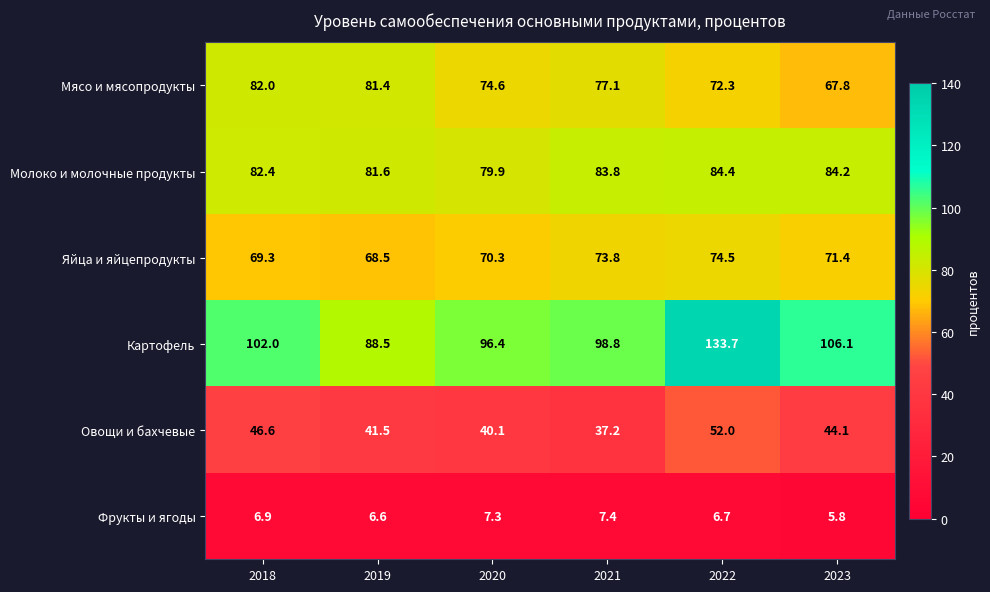

Is the value of Фрукты и ягоды at 2022 greater than the value of Овощи и бахчевые at 2022?

No